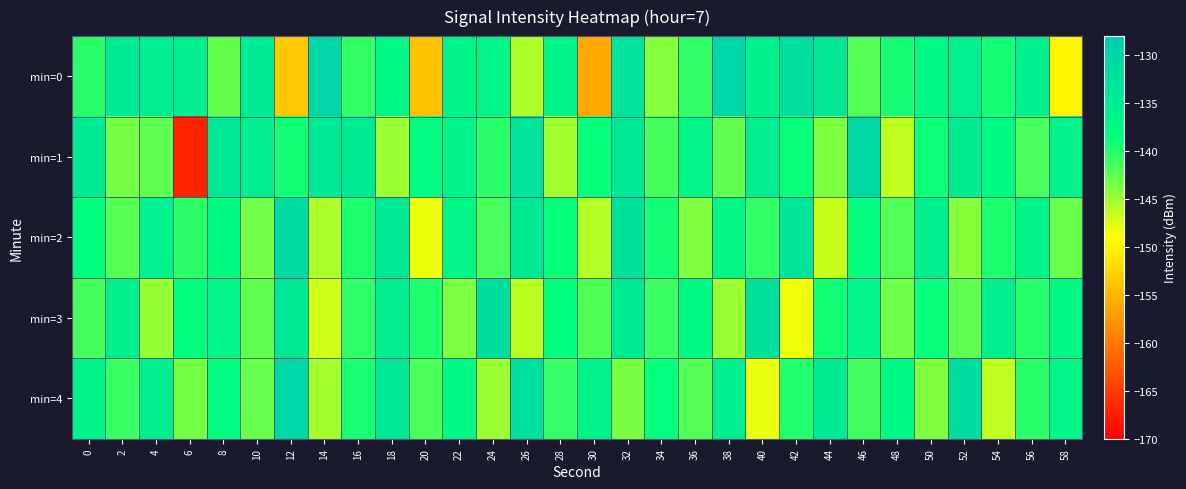

At how many categories does at least one series exceed -150?

30